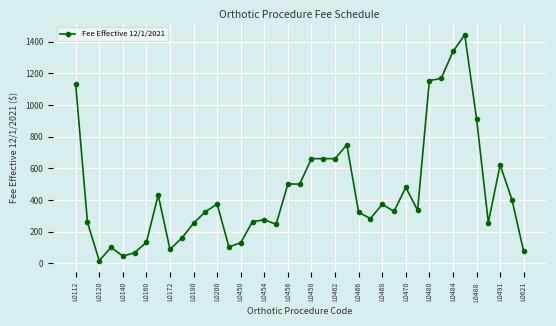

What is the value of the 36th point from the left?

257.5